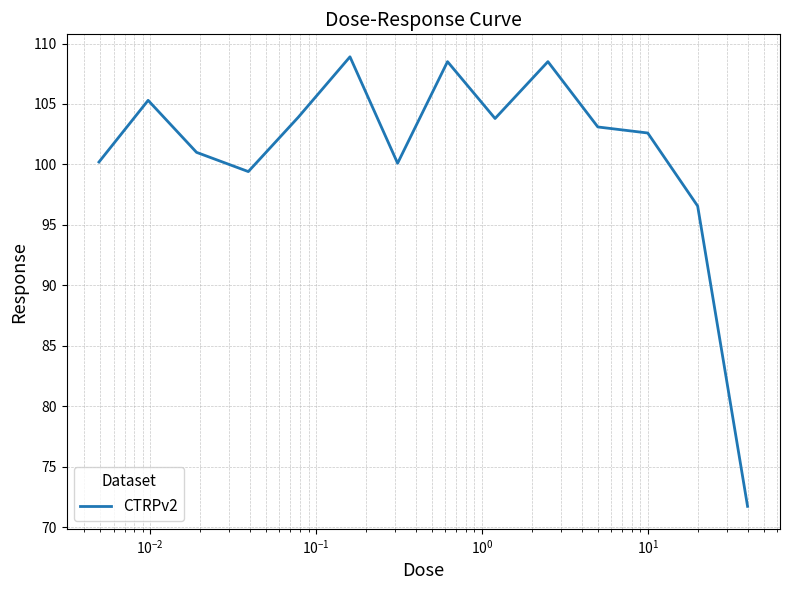

What is the minimum value shown in the chart?

71.7